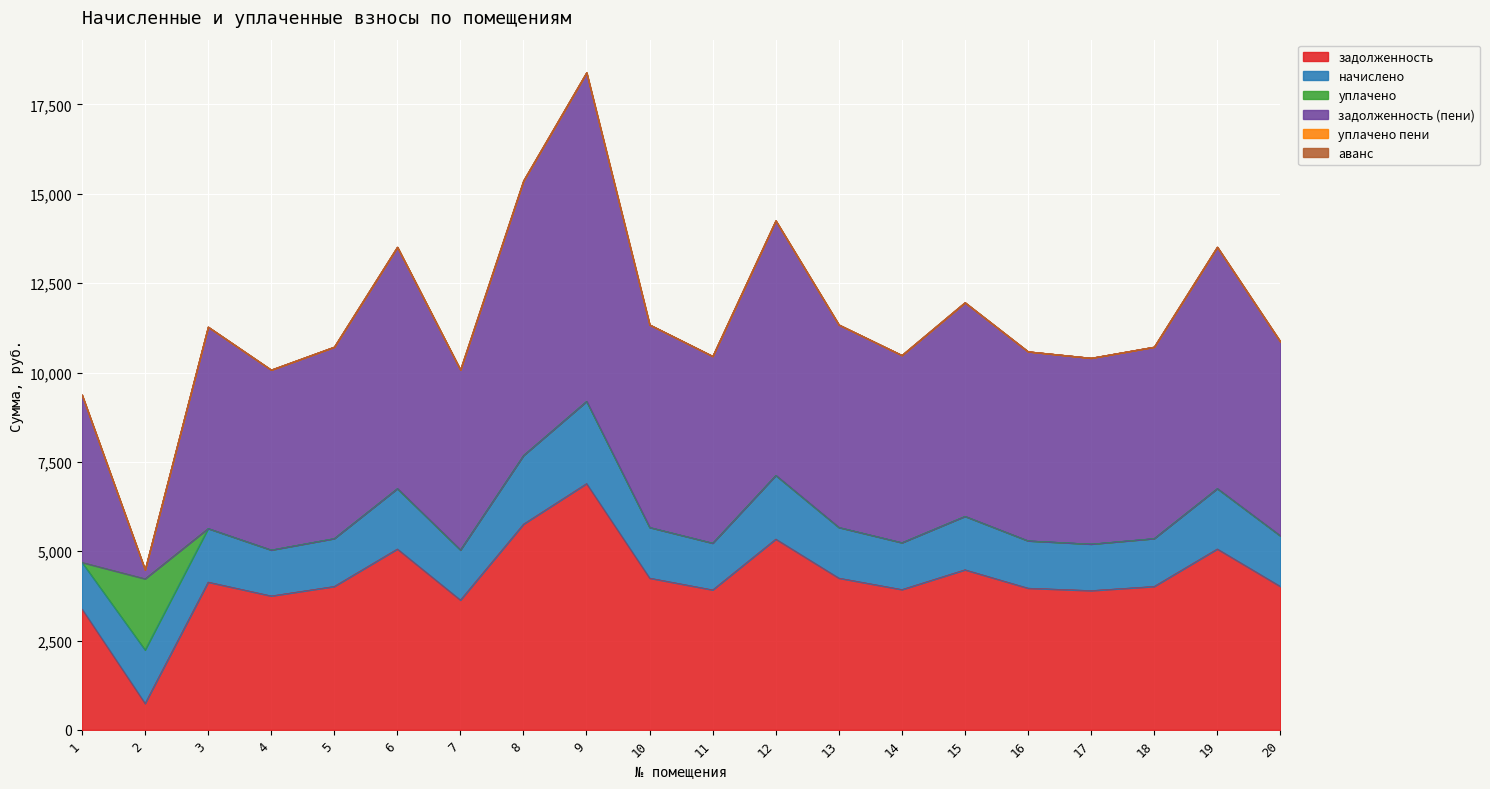

What is the difference between the second highest and second lowest values in the задолженность (пени) series?

2994.3